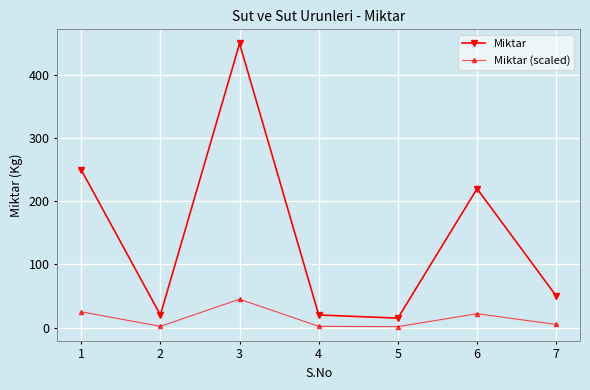

How many series are shown in this chart?

2